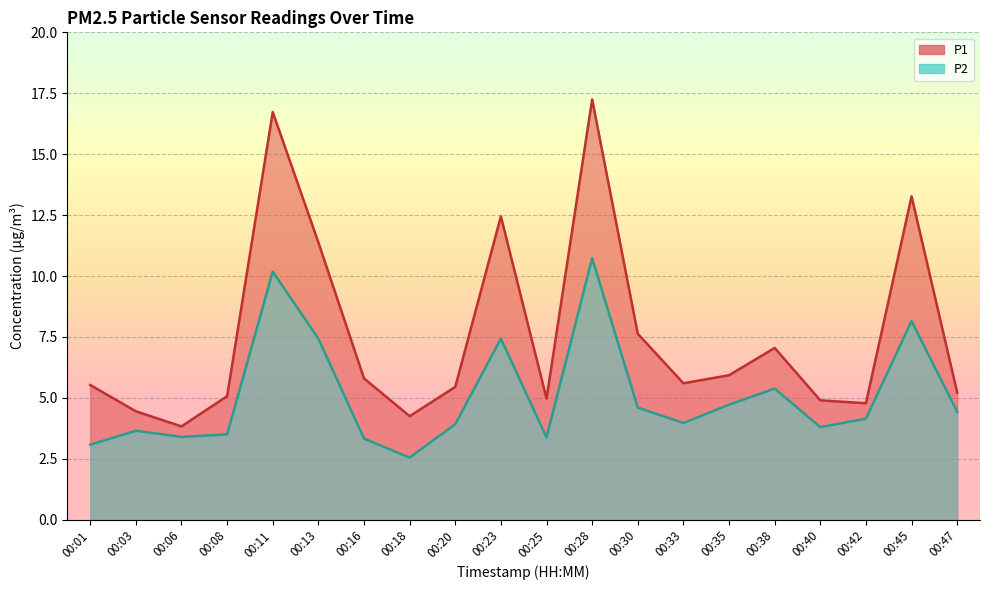

What is the sum of all P2 values?

101.8